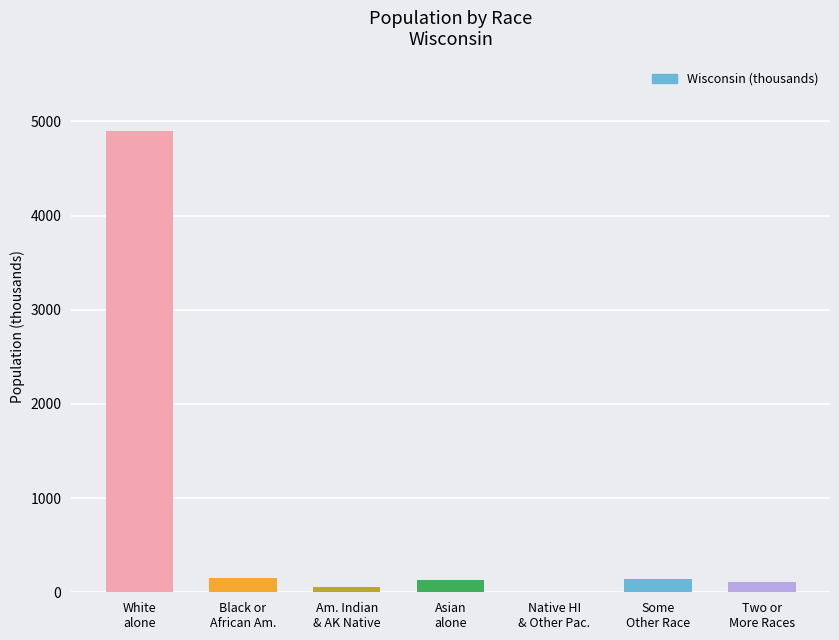

What is the difference between the values at Black or
African Am. and Am. Indian
& AK Native?

93.8